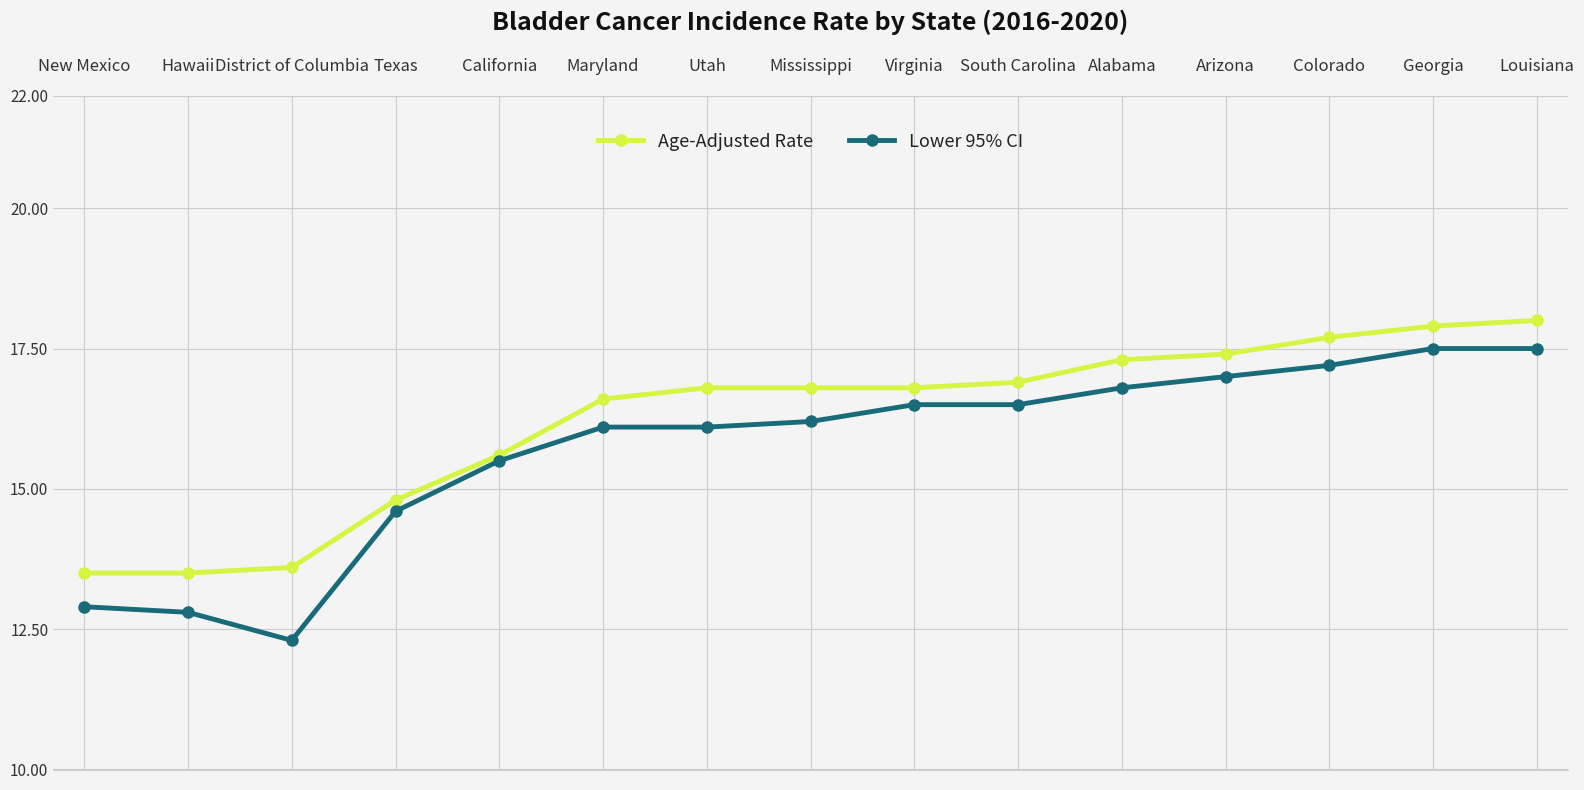

Rank the series by their average value, from lowest to highest.

Lower 95% CI, Age-Adjusted Rate